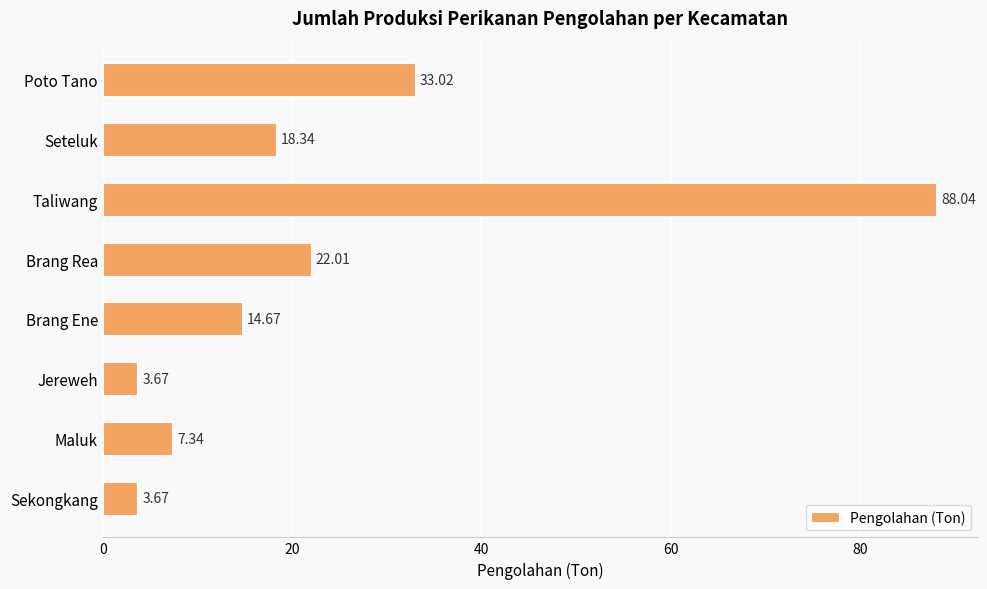

Where is the data nearest to the value 45?

Poto Tano